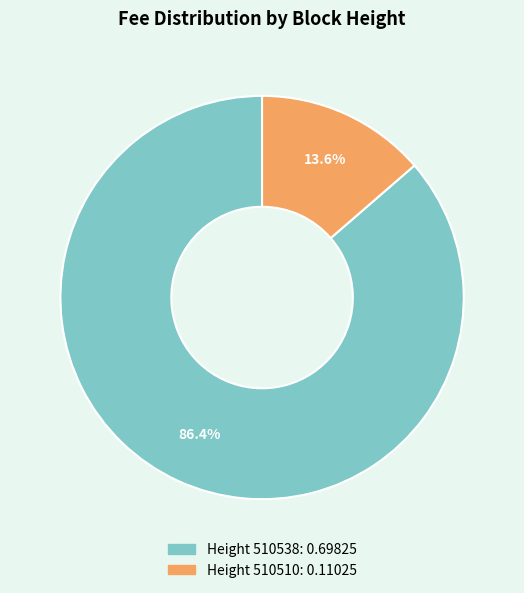

Is there a majority slice in this chart?

Yes